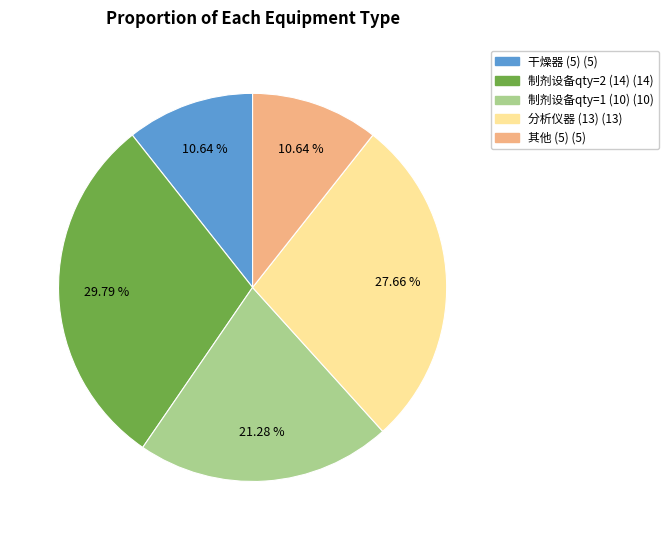

Count the number of slices in the pie.

5